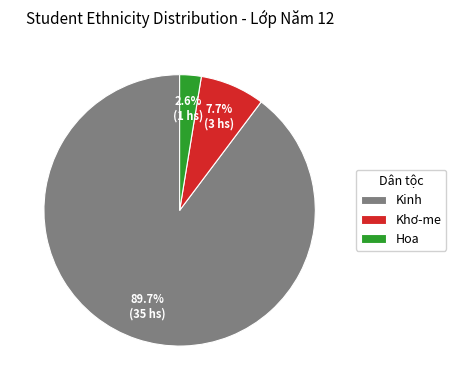

What is the smallest slice in the pie chart?

Hoa